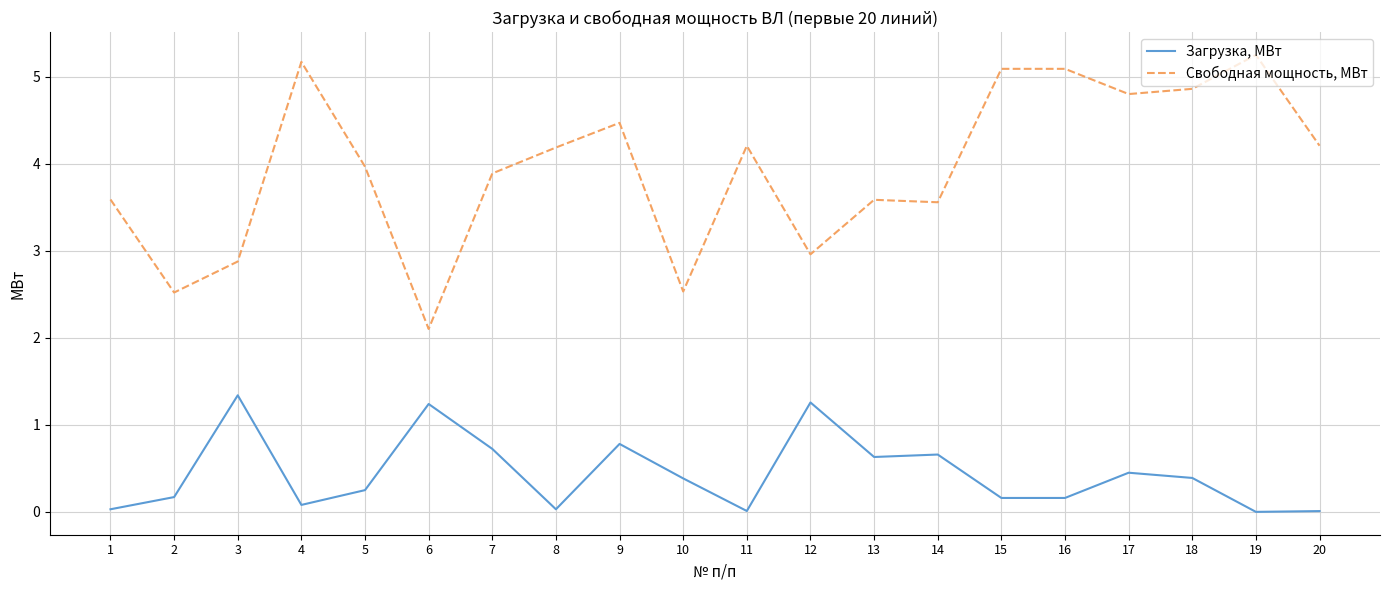

List the series in order of their overall mean, highest first.

Свободная мощность, МВт, Загрузка, МВт